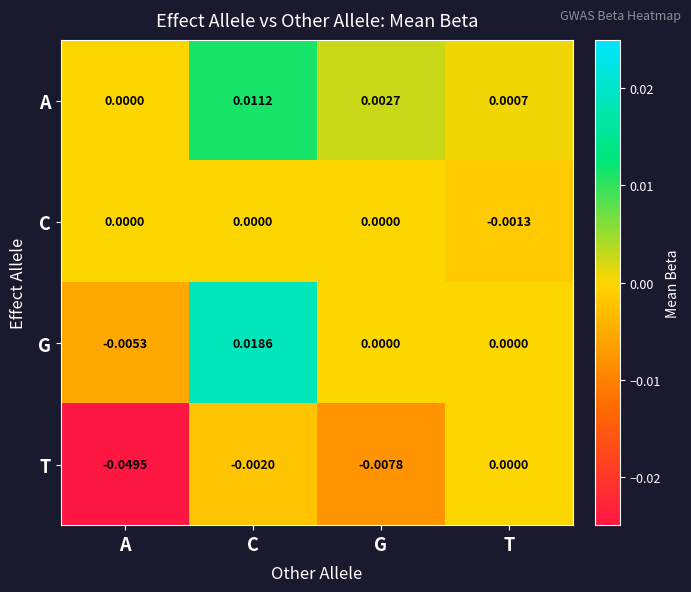

Which series has the largest range (max minus min)?

T